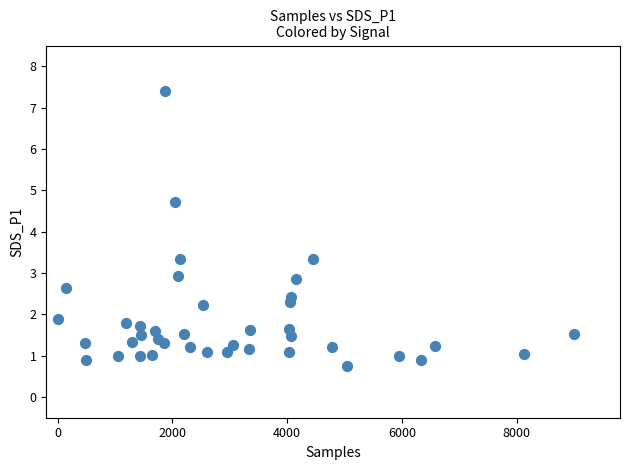

What is the range of X values (max minus min)?

9000.0